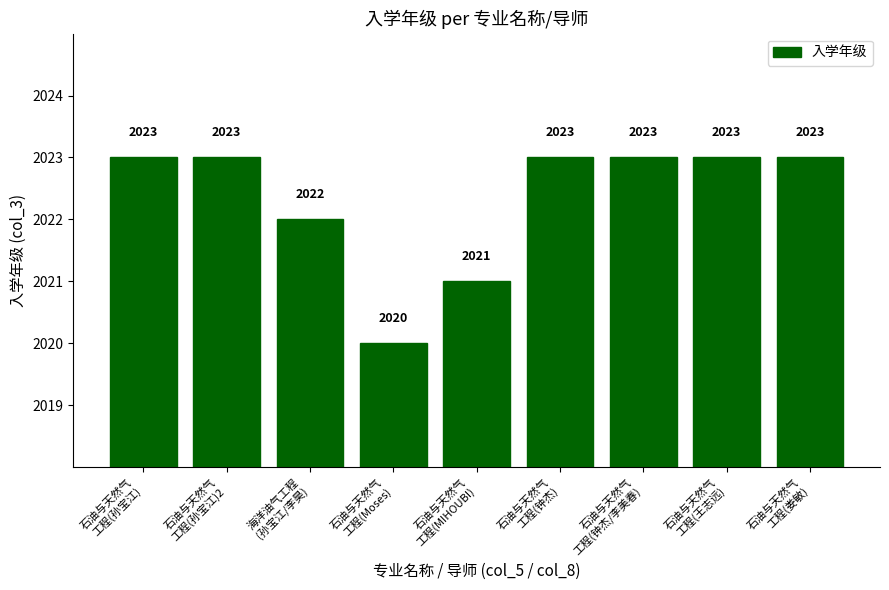

How many values are between 2022 and 2023?

7